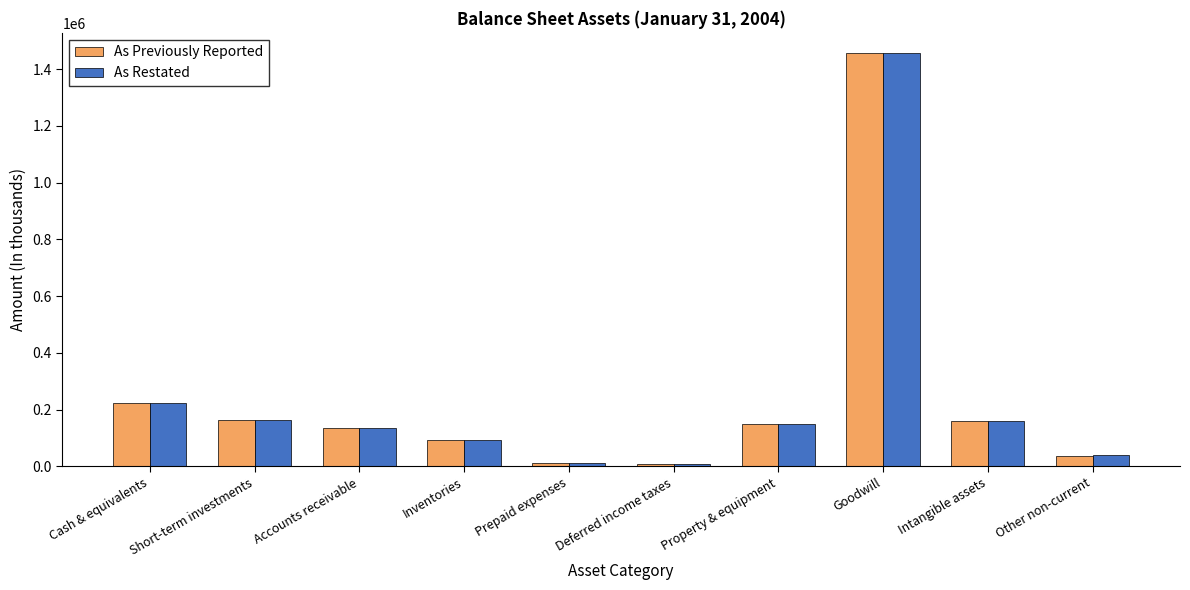

What position from the right is Intangible assets?

2